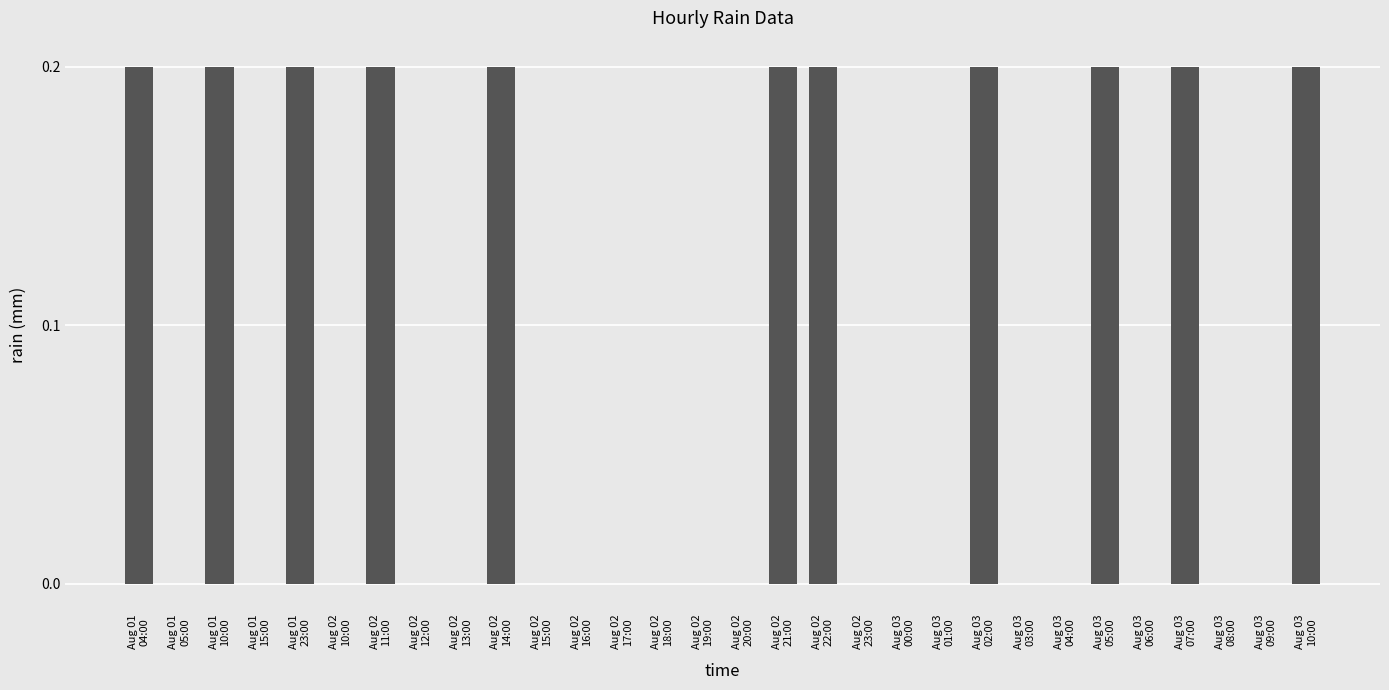

Reading right to left, list all the values displayed in this chart.

Aug 03
10:00=0.2	Aug 03
09:00=0.0	Aug 03
08:00=0.0	Aug 03
07:00=0.2	Aug 03
06:00=0.0	Aug 03
05:00=0.2	Aug 03
04:00=0.0	Aug 03
03:00=0.0	Aug 03
02:00=0.2	Aug 03
01:00=0.0	Aug 03
00:00=0.0	Aug 02
23:00=0.0	Aug 02
22:00=0.2	Aug 02
21:00=0.2	Aug 02
20:00=0.0	Aug 02
19:00=0.0	Aug 02
18:00=0.0	Aug 02
17:00=0.0	Aug 02
16:00=0.0	Aug 02
15:00=0.0	Aug 02
14:00=0.2	Aug 02
13:00=0.0	Aug 02
12:00=0.0	Aug 02
11:00=0.2	Aug 02
10:00=0.0	Aug 01
23:00=0.2	Aug 01
15:00=0.0	Aug 01
10:00=0.2	Aug 01
05:00=0.0	Aug 01
04:00=0.2